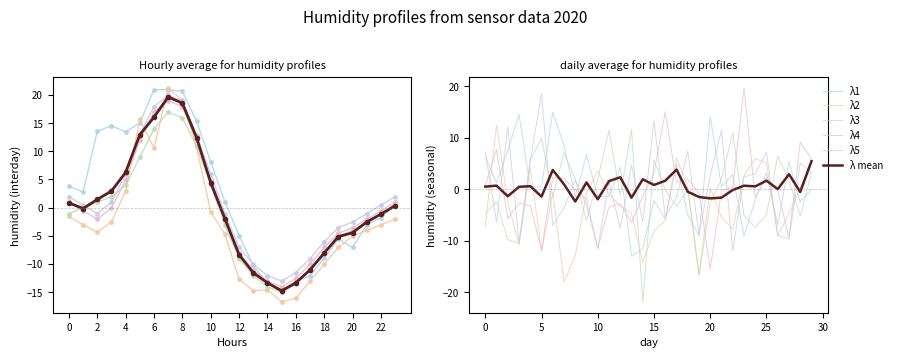

The λ mean series shows -3.8 at 16. True or false?

False